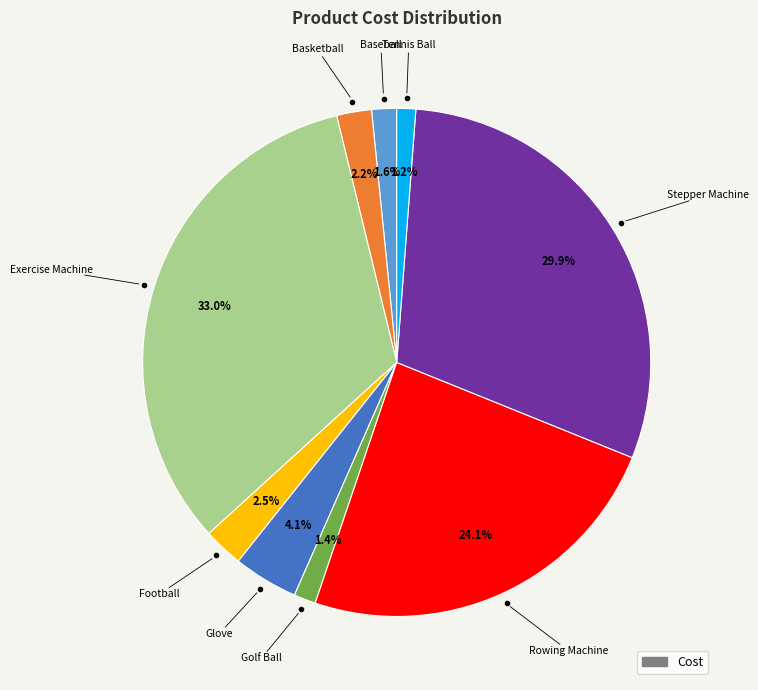

To the nearest percent, what is the difference between the largest and smallest slice percentages?

32%